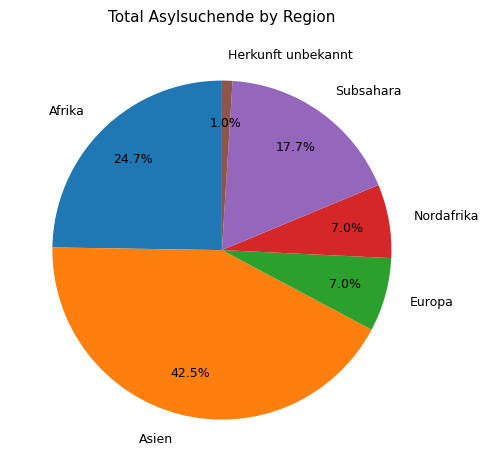

Is Afrika the majority of the pie?

No